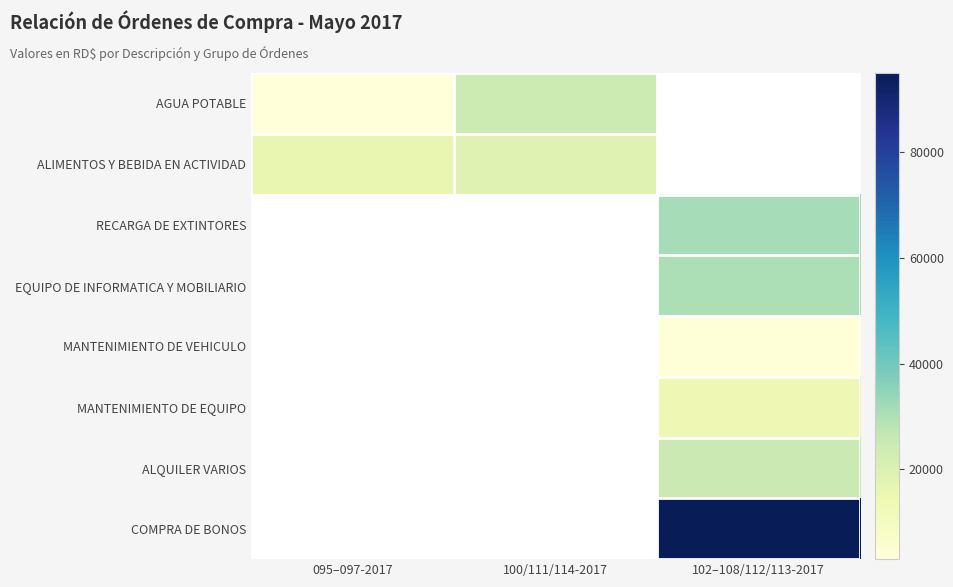

Is the value of COMPRA DE BONOS at 100/111/114-2017 greater than the value of ALIMENTOS Y BEBIDA EN ACTIVIDAD at 100/111/114-2017?

No